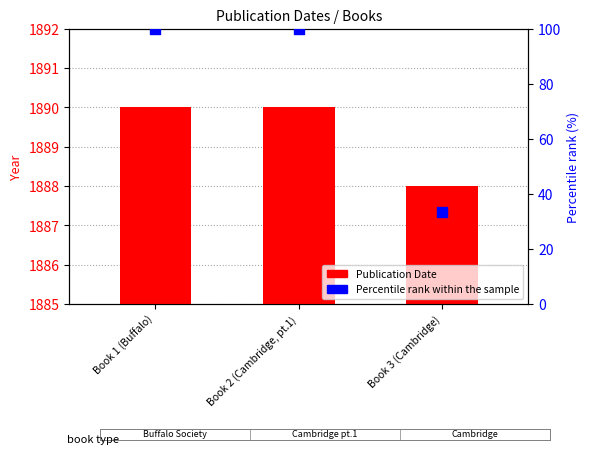

Is the value of Publication Date at Book 2 (Cambridge, pt.1) greater than the value of Percentile rank within the sample at Book 1 (Buffalo)?

Yes